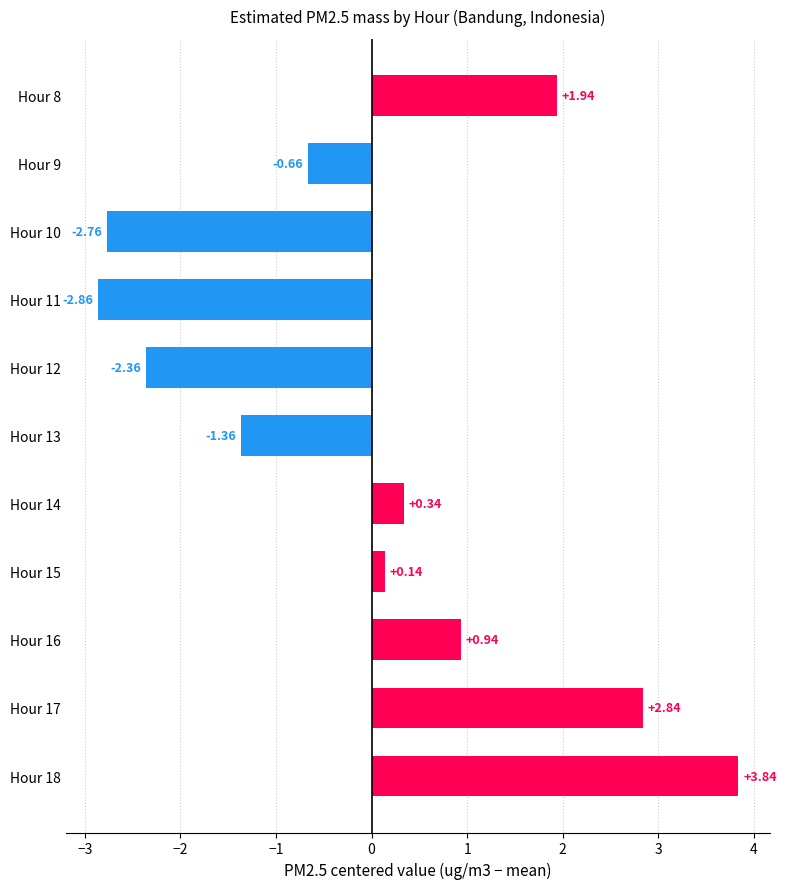

How many positive values are there?

6